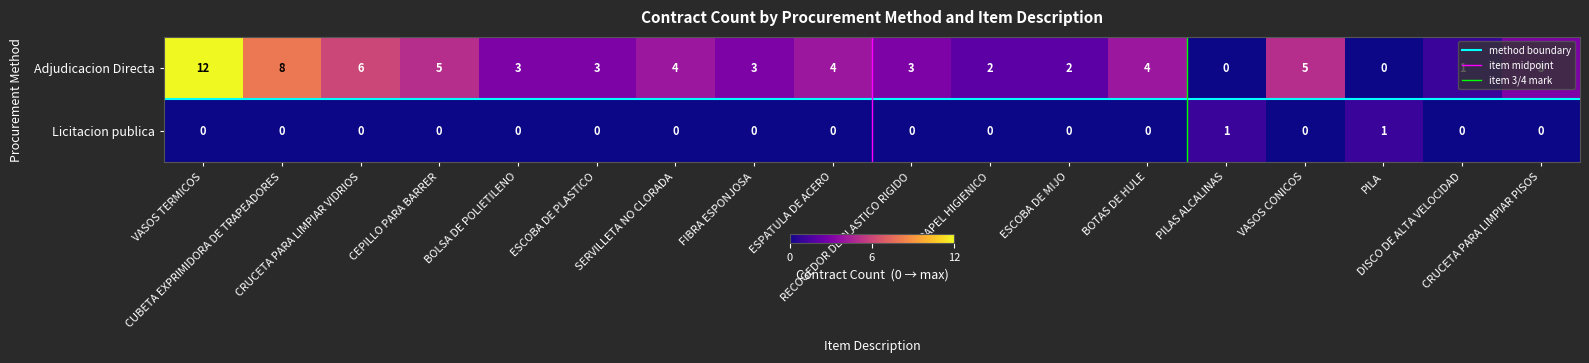

What is the total value across all series at FIBRA ESPONJOSA?

3